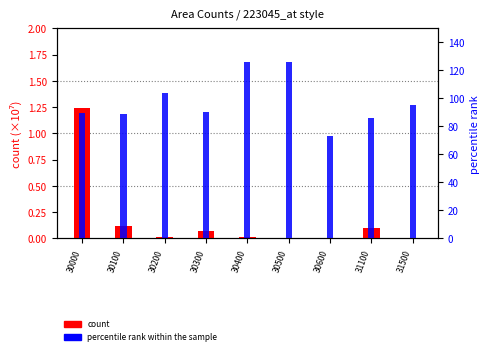

Which series changed the most between 30000 and 30200?

percentile rank within the sample